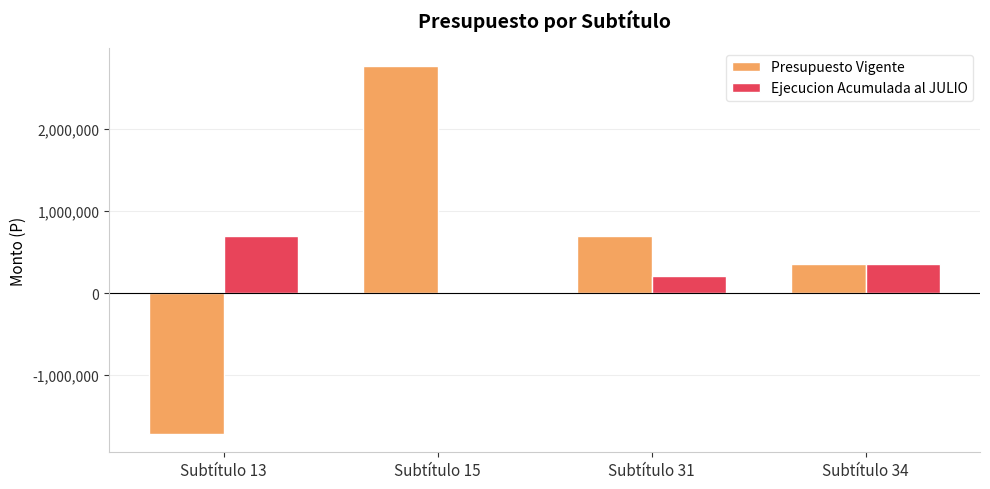

At which label does Ejecucion Acumulada al JULIO reach its peak?

Subtítulo 13